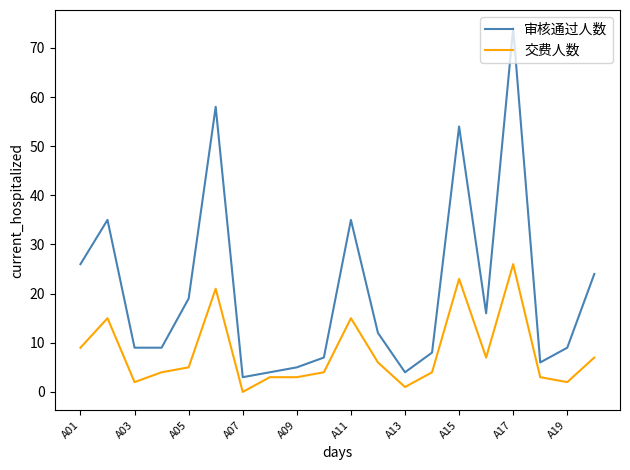

What are all the series names shown in the legend?

审核通过人数, 交费人数